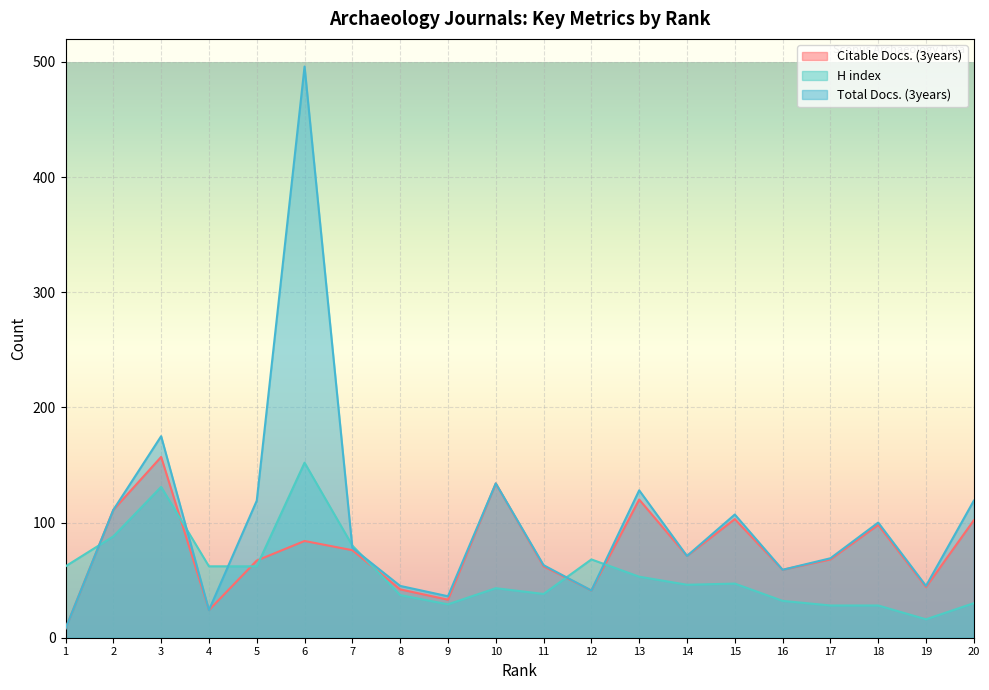

True or false: Total Docs. (3years) and Citable Docs. (3years) intersect in this chart.

False